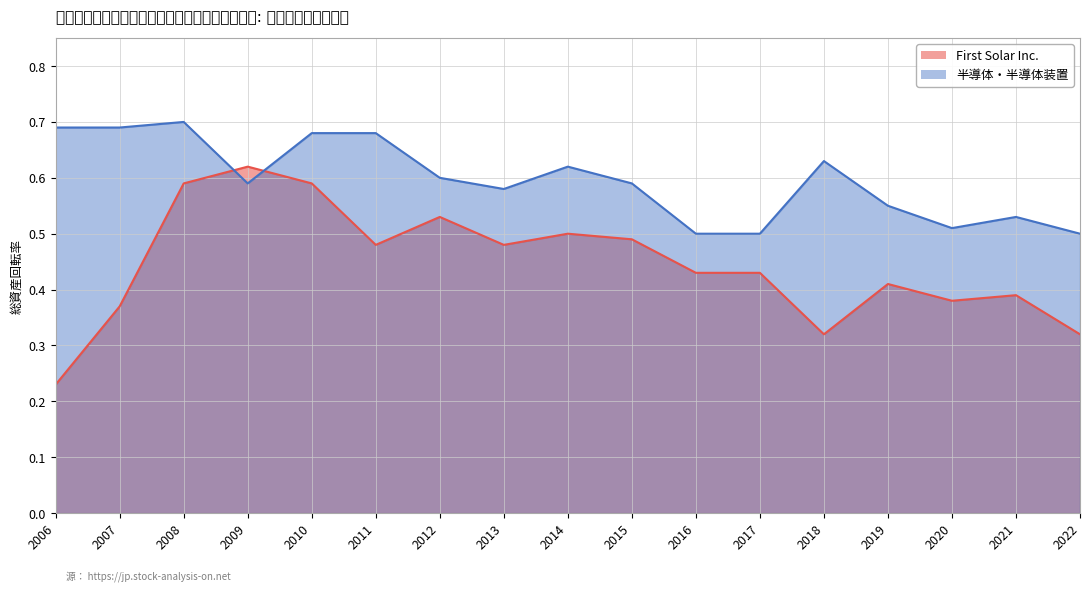

What is the average value of the First Solar Inc. series?

0.4